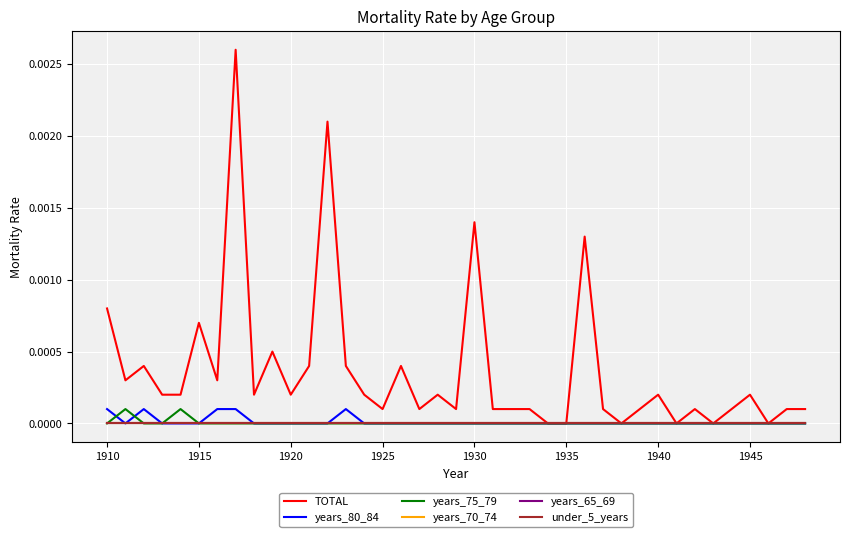

At how many categories does at least one series exceed 0?

33